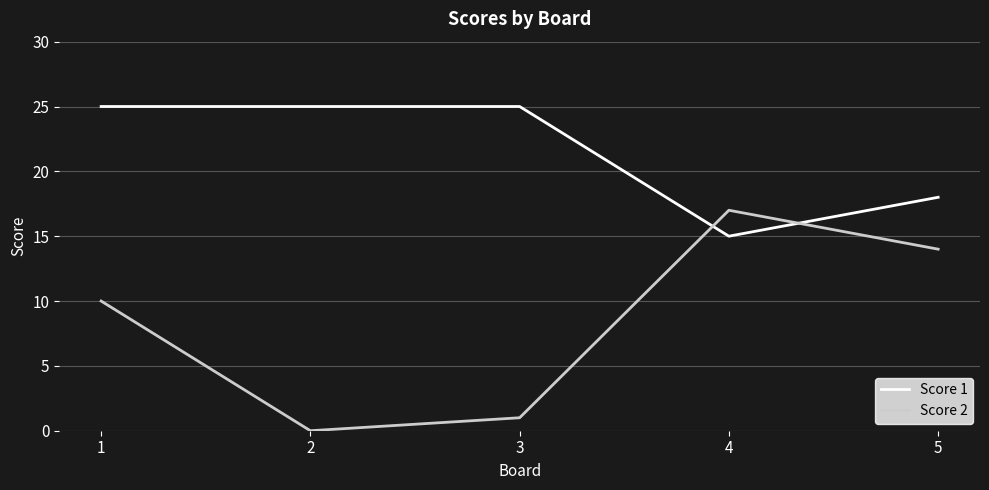

Which series has the largest total across all categories?

Score 1